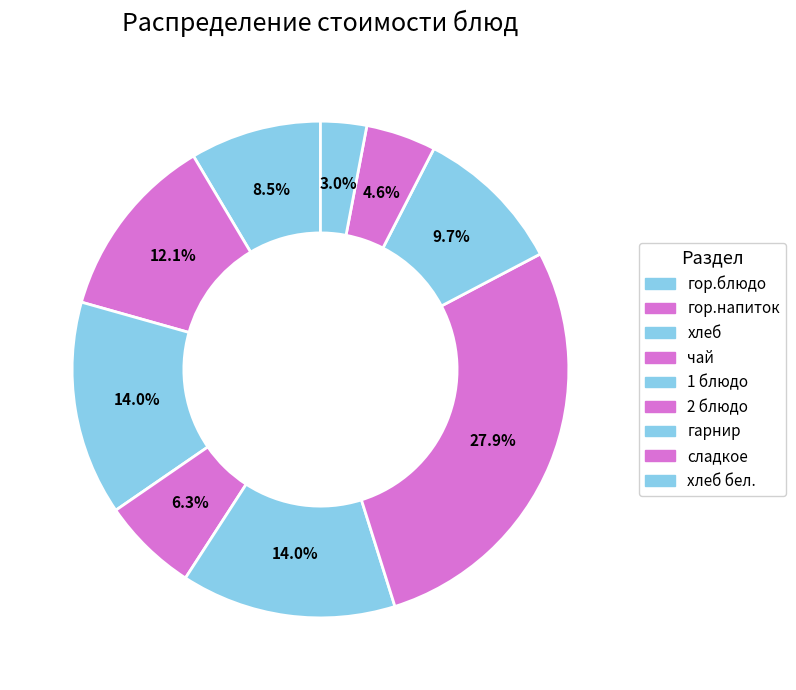

Count the number of slices in the pie.

9